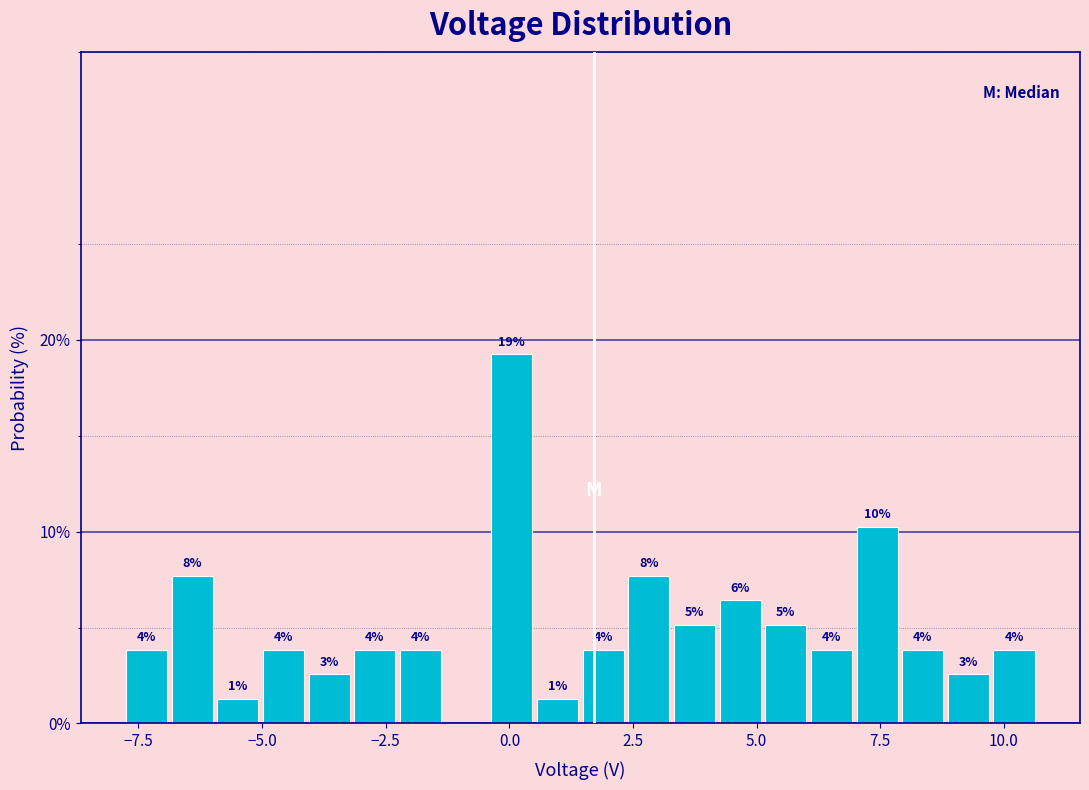

Around what value on the x-axis is the tallest bar? Give the approximate position of its centre, as read against the axis.

0.0